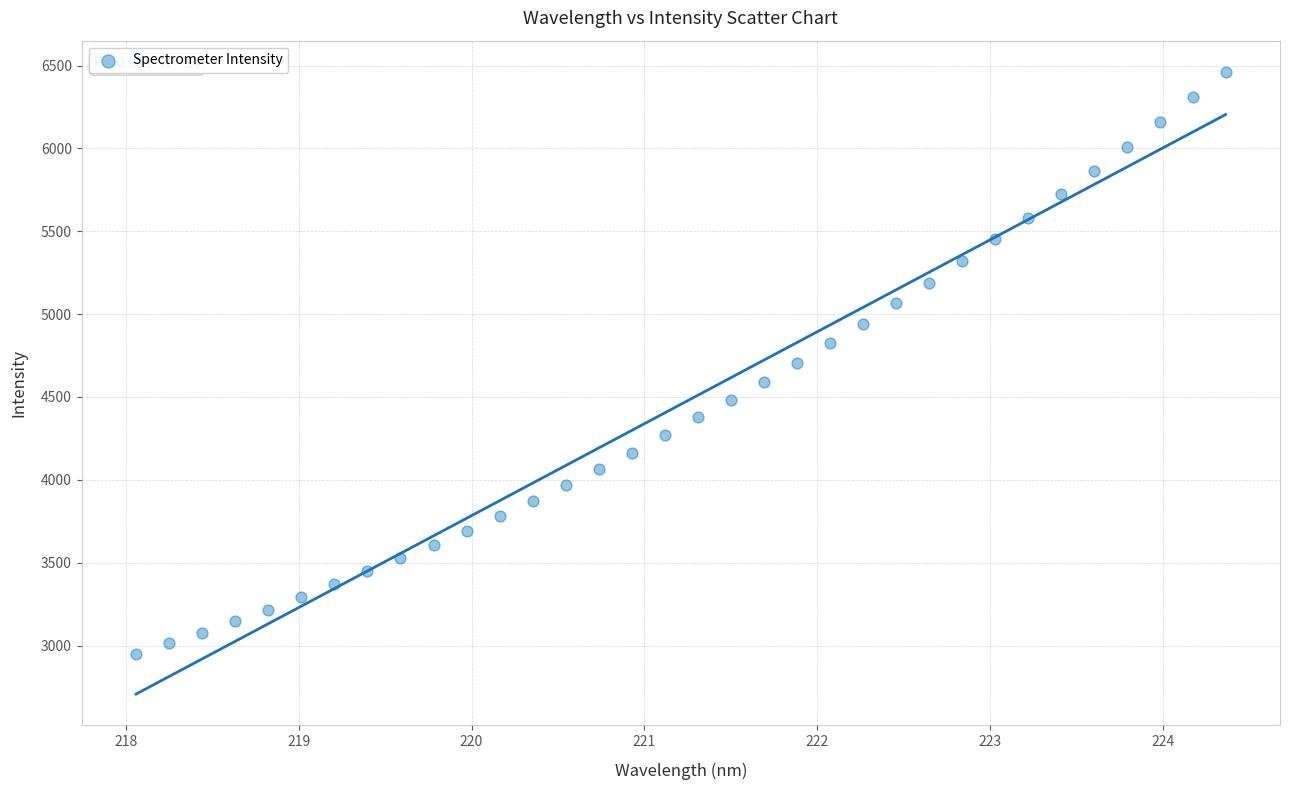

What is the range of X values (max minus min)?

6.3